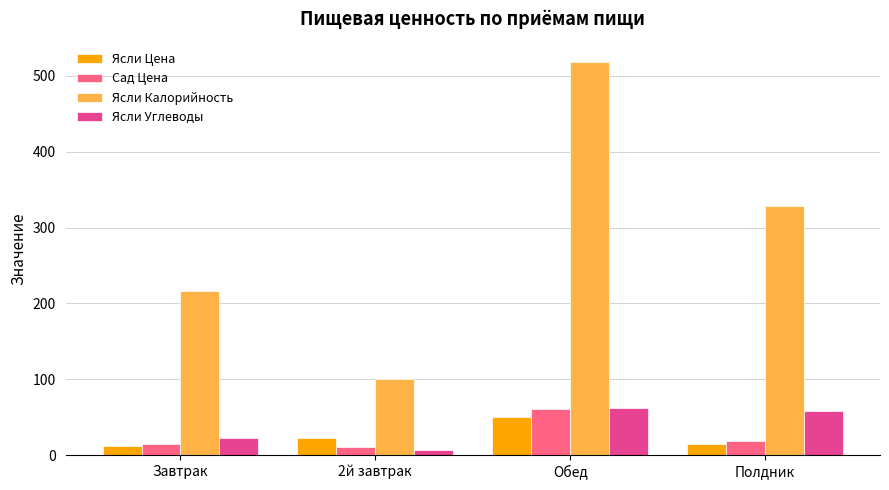

Where does the Сад Цена series first go above 19?

Обед